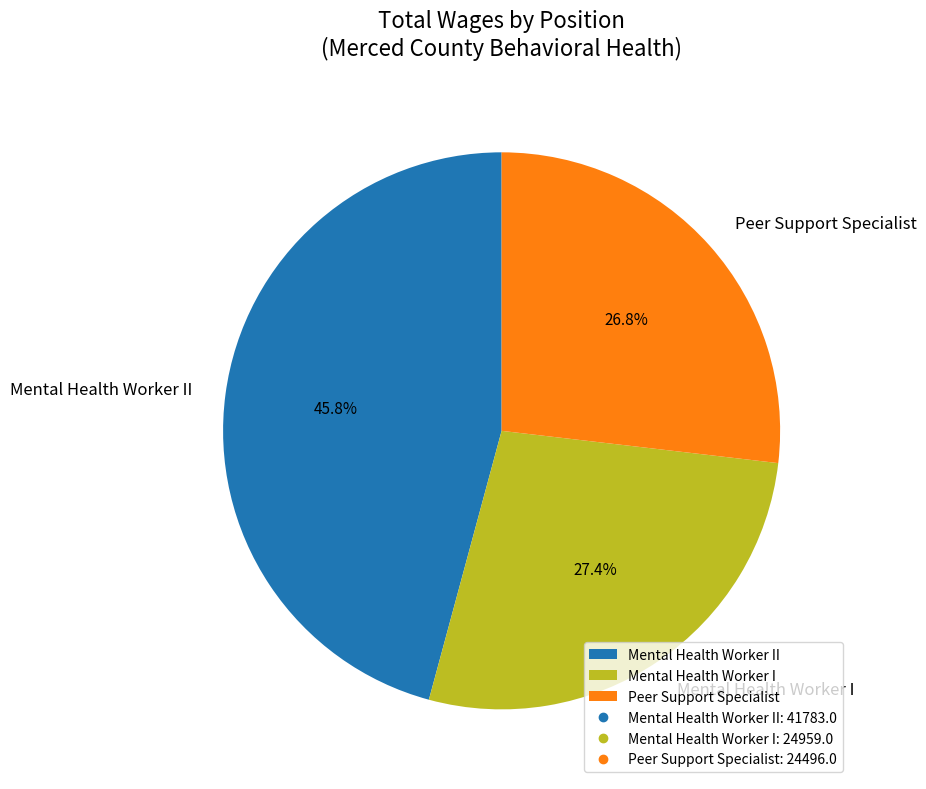

To the nearest percent, what is the difference between the Mental Health Worker II and Mental Health Worker I slice percentages?

18%